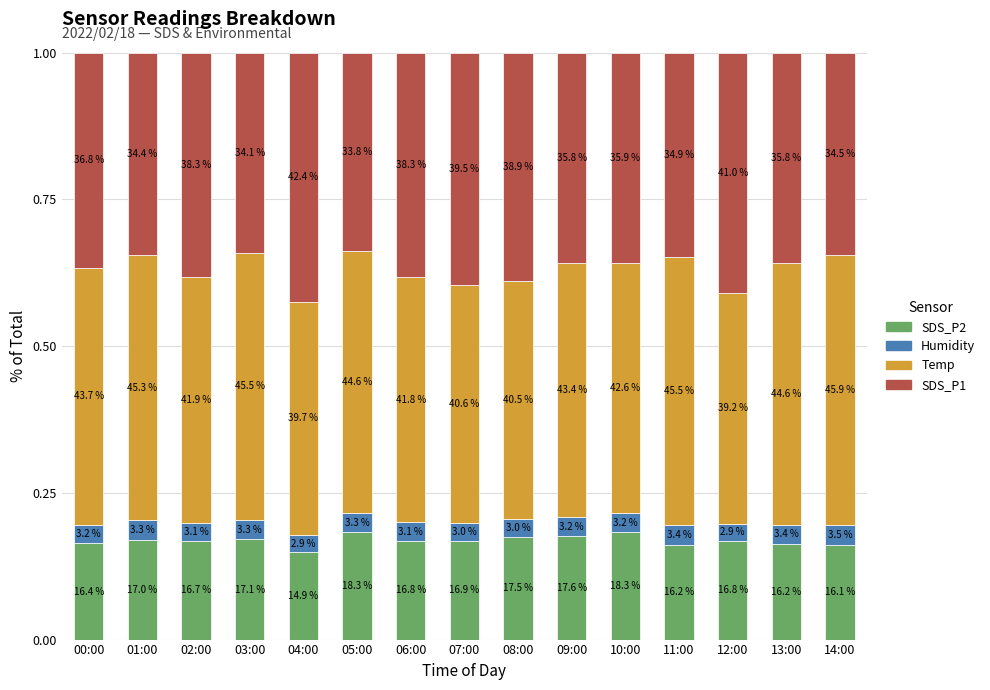

What is the sum of all Humidity values?

0.5